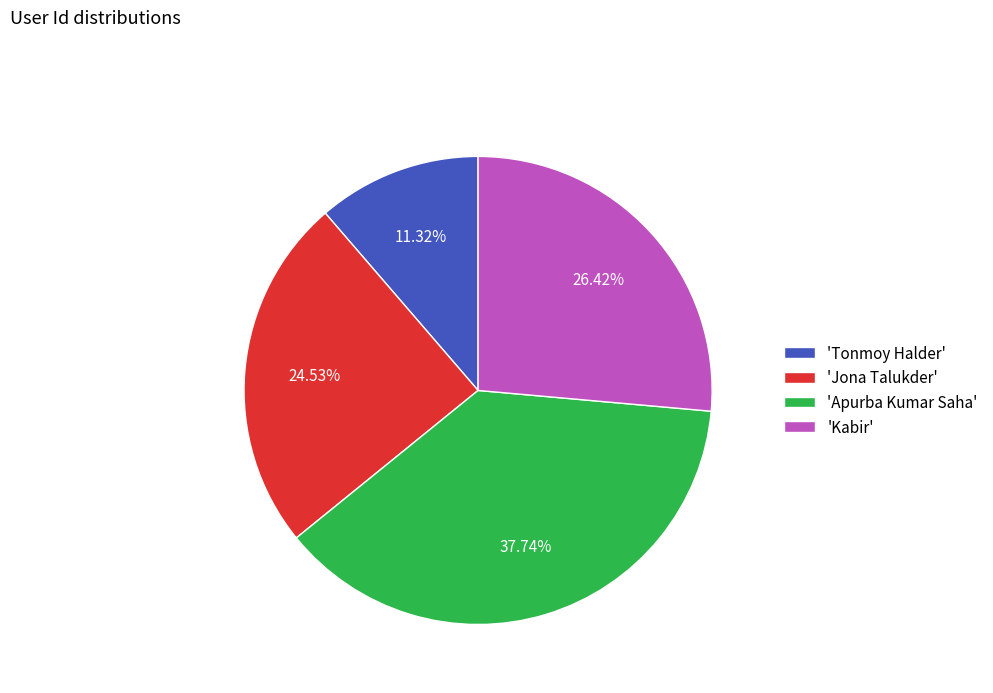

To the nearest percent, what is the difference between the largest and smallest slice percentages?

26%